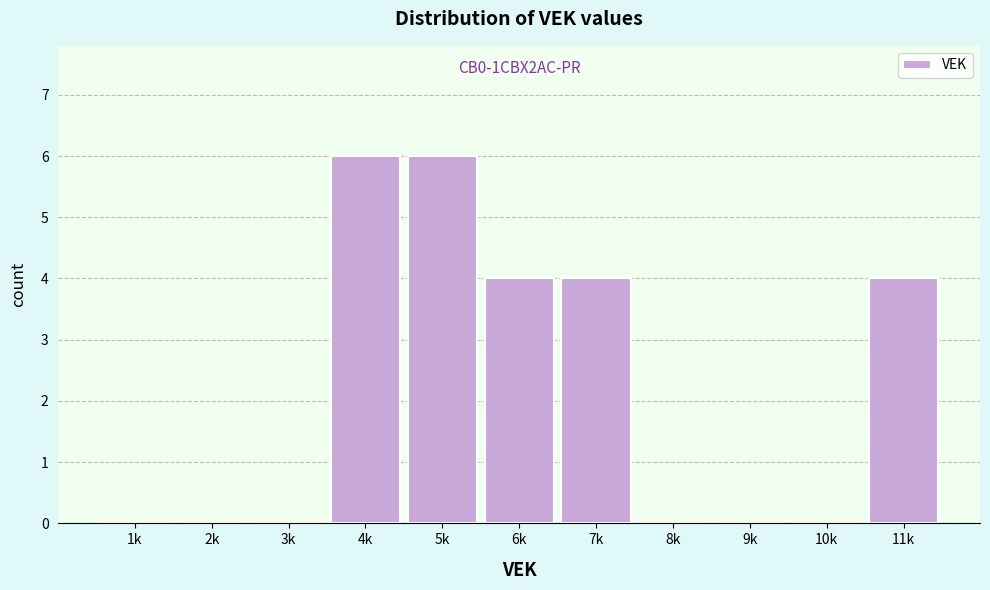

Reading right to left, list all the values displayed in this chart.

11k=4	10k=0	9k=0	8k=0	7k=4	6k=4	5k=6	4k=6	3k=0	2k=0	1k=0